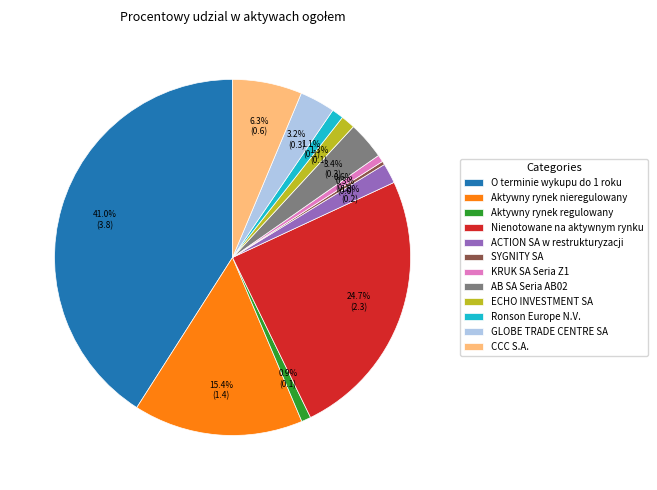

What is the total percentage of Nienotowane na aktywnym rynku and CCC S.A.?

31.0%